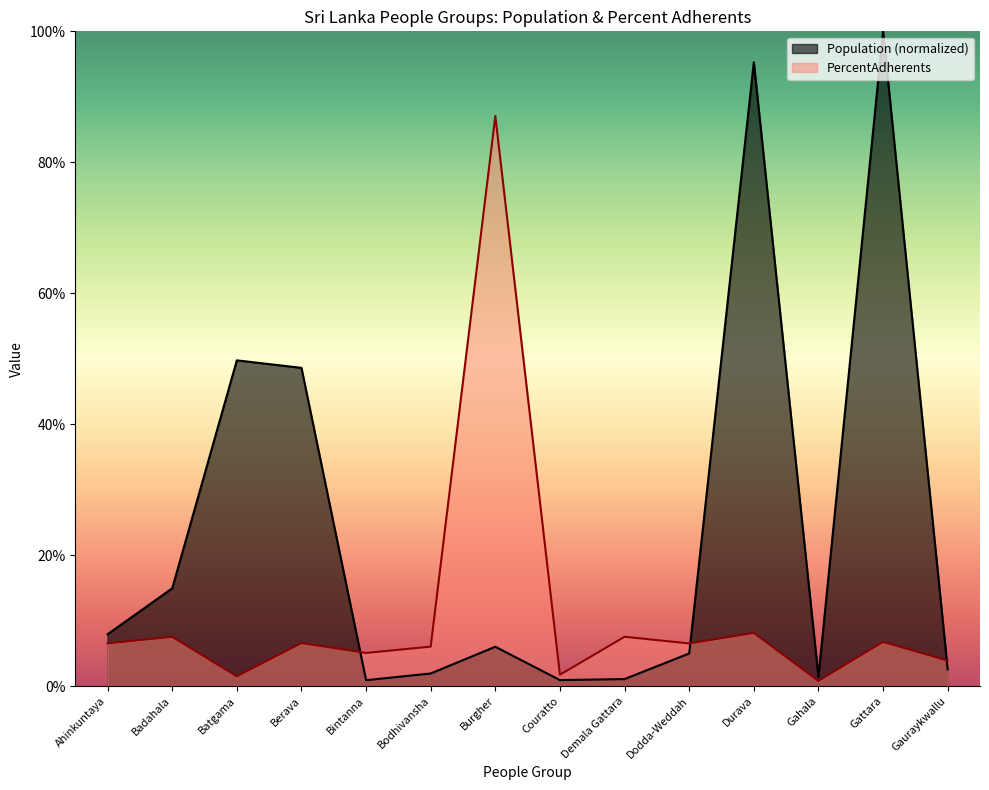

What are all the series names shown in the legend?

Population (normalized), PercentAdherents